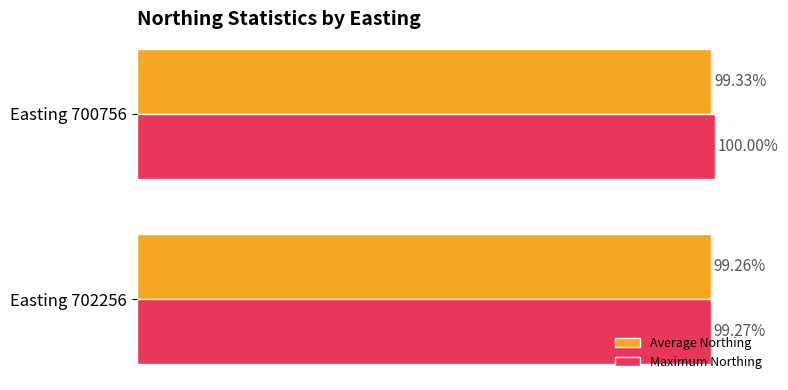

Rank the series by their average value, from lowest to highest.

Average Northing, Maximum Northing